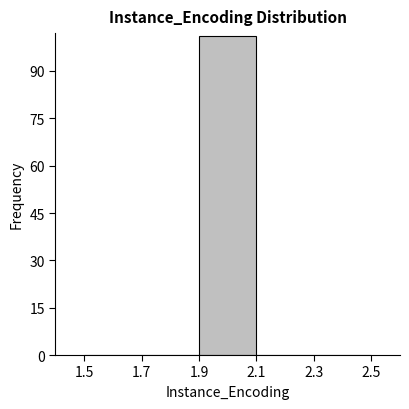

Reading left to right, transcribe this chart: for each bar, give the range it covers on the x-axis and its height. The values are not printed on the chart, so give them approximately, as read against the axis.

1.5 to 1.7: 0
1.7 to 1.9: 0
1.9 to 2.1: 102
2.1 to 2.3: 0
2.3 to 2.5: 0